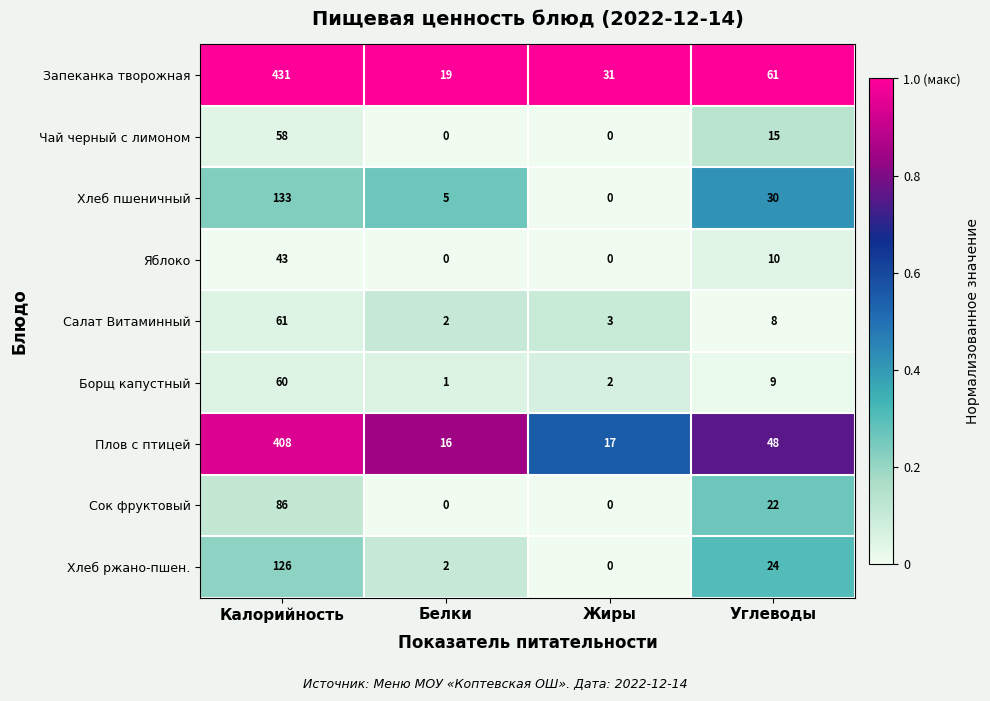

Rank the series at Калорийность from highest to lowest value.

Запеканка творожная, Плов с птицей, Хлеб пшеничный, Хлеб ржано-пшен., Сок фруктовый, Салат Витаминный, Борщ капустный, Чай черный с лимоном, Яблоко